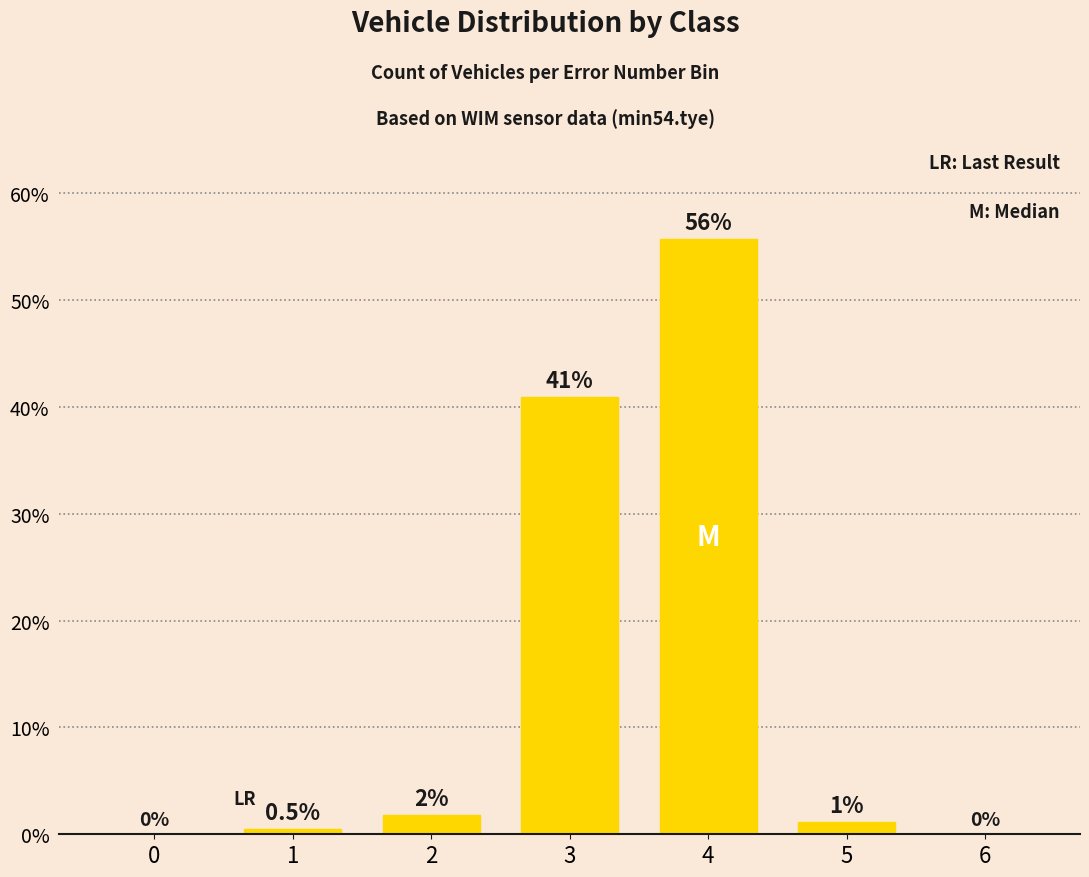

What is the greatest value displayed?

55.7